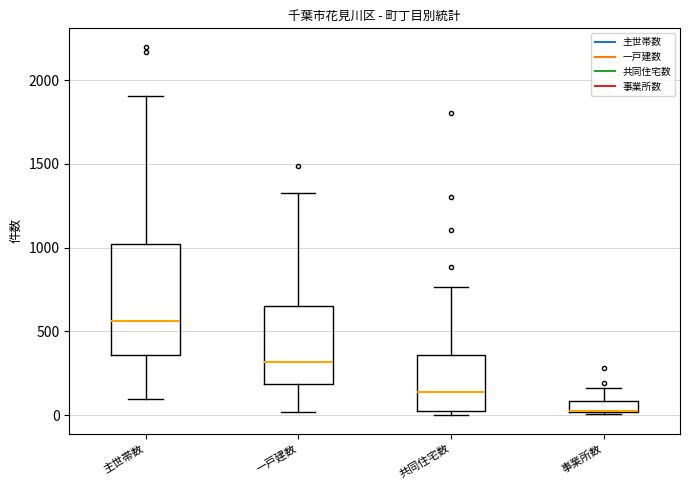

Where does the upper whisker of the box for 事業所数 end on the y-axis? The values are not printed on the chart, so give them approximately, as read against the axis.

150